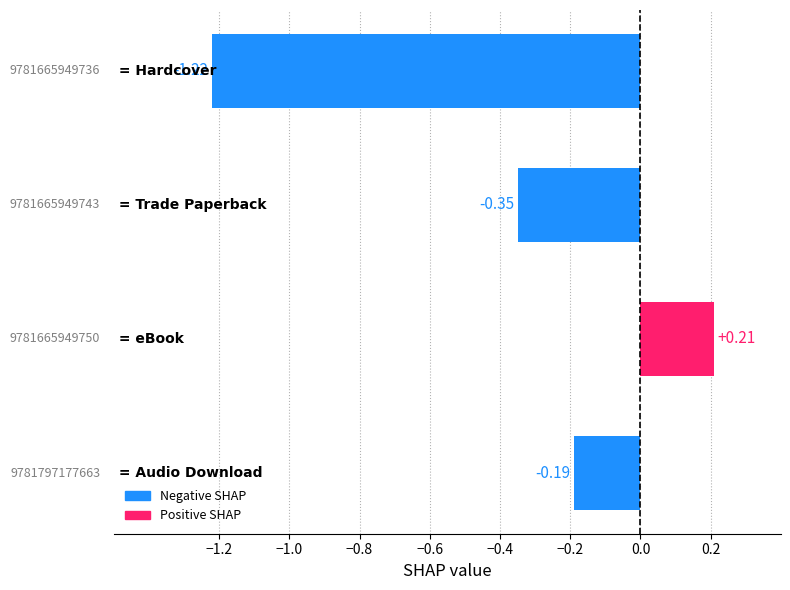

Count the number of categories in the chart.

4